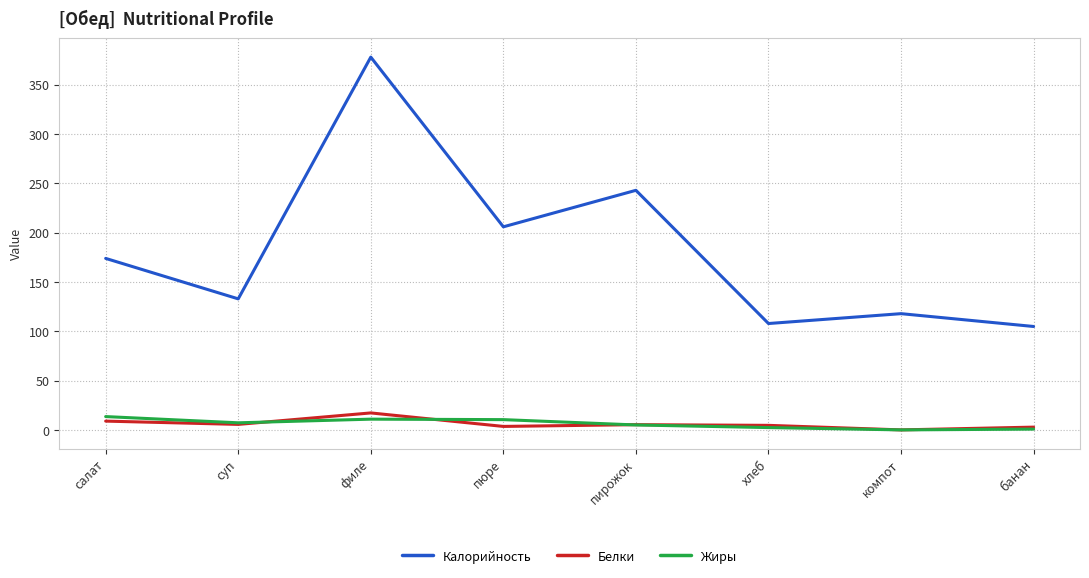

Count the number of categories in the chart.

8